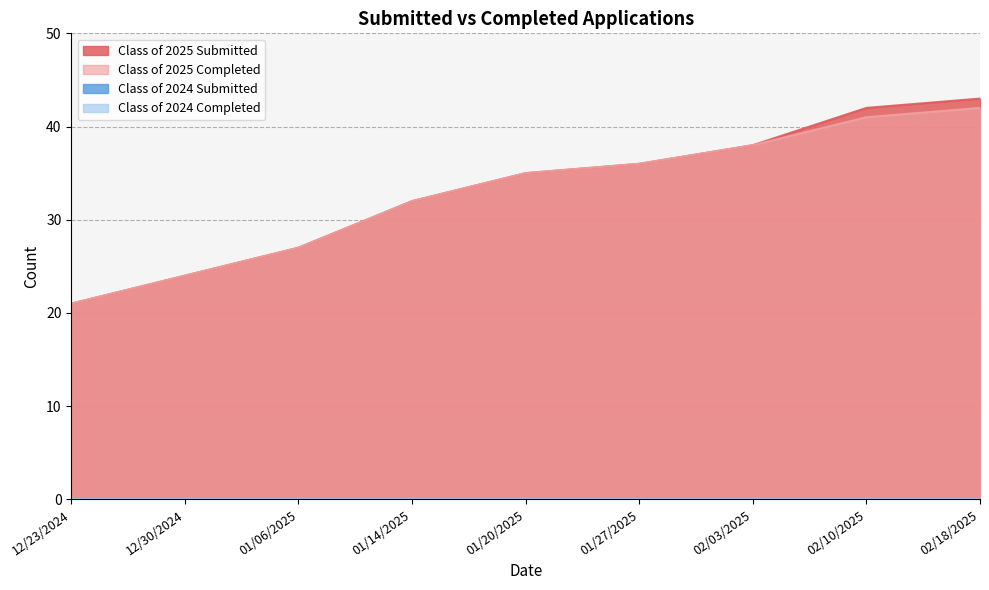

At how many categories does at least one series exceed 21?

8